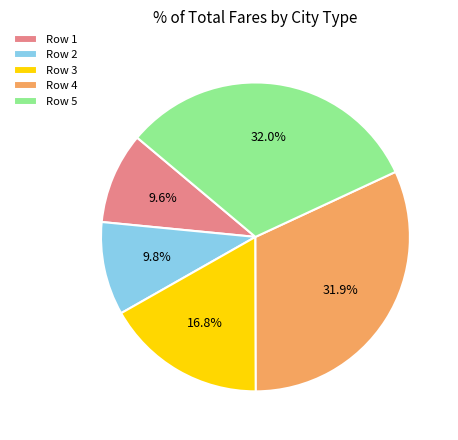

Between Row 2 and Row 3, which is larger?

Row 3